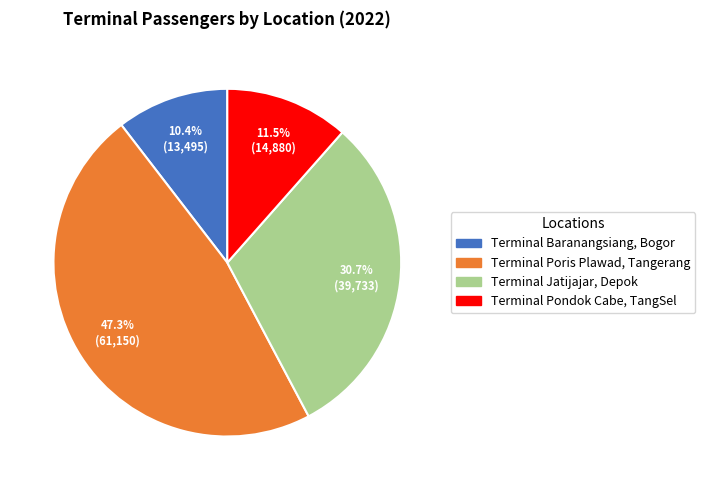

Which category has the biggest portion of the pie?

Terminal Poris Plawad, Tangerang